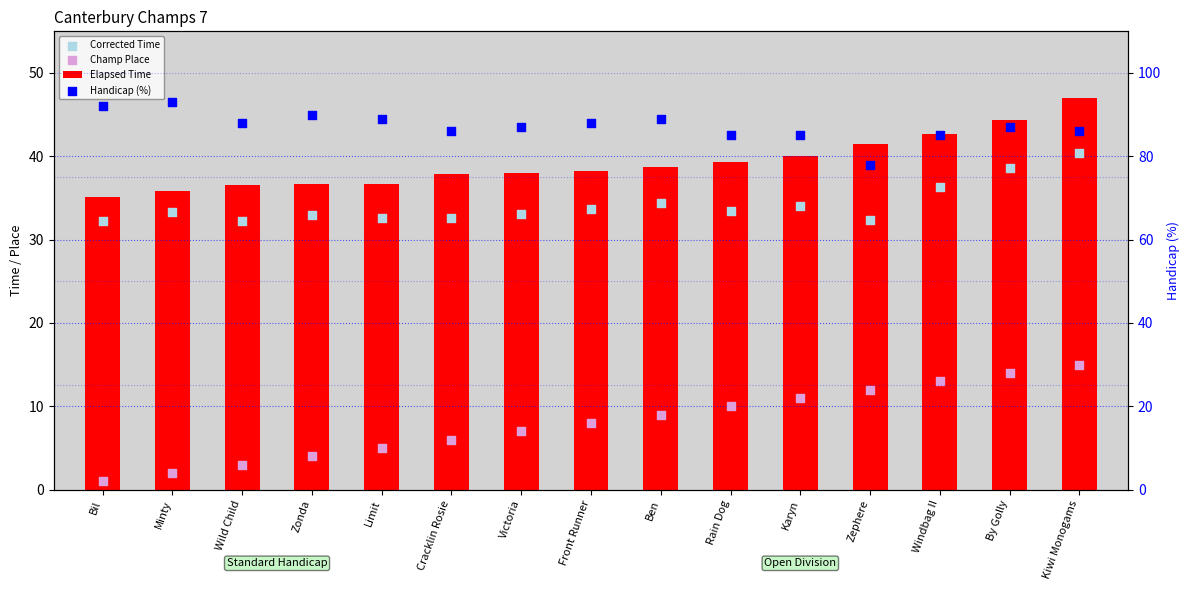

What is the total value across all series at Wild Child?

159.8